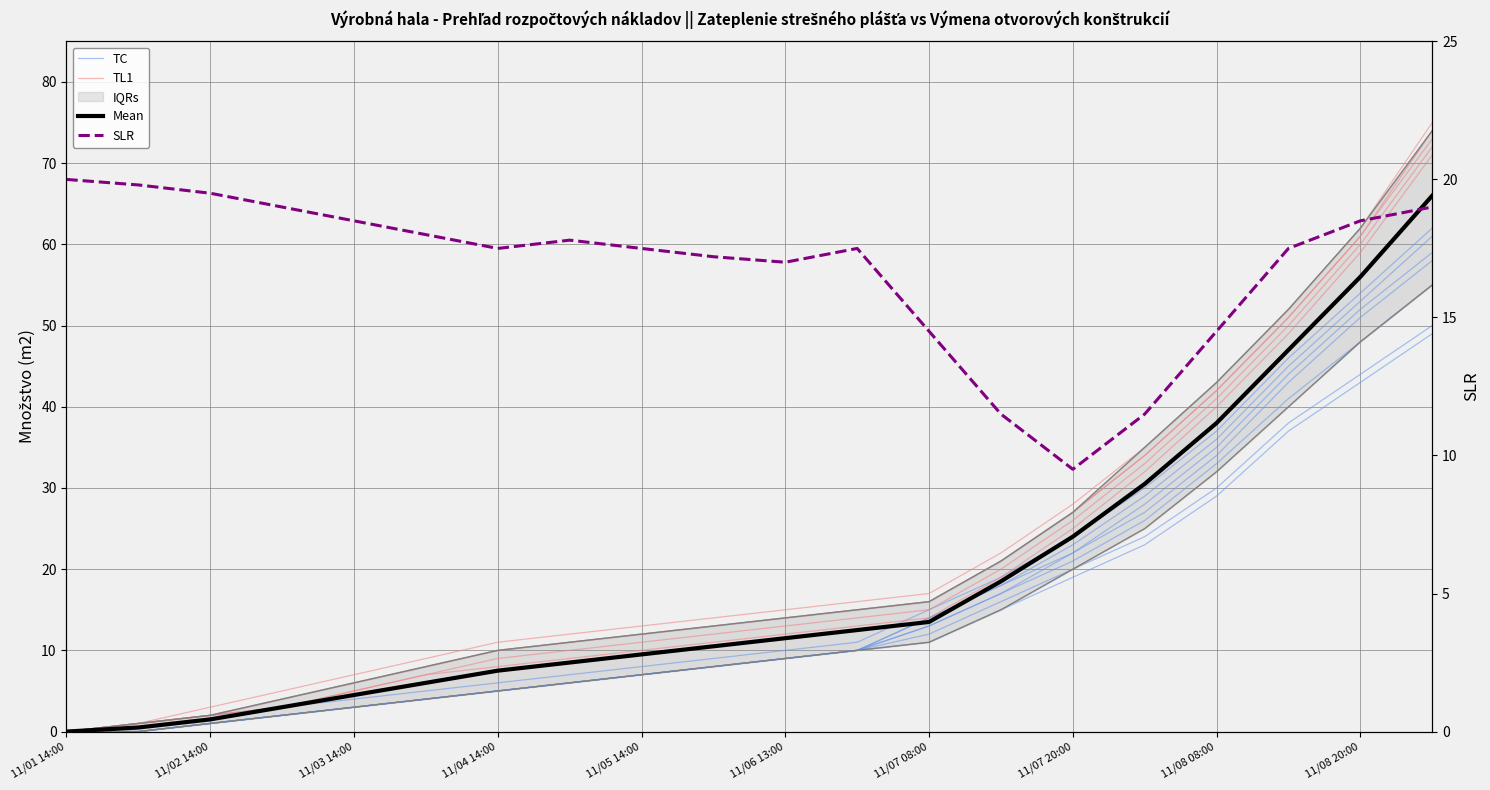

What is the highest value of the TL1 series?

72.0